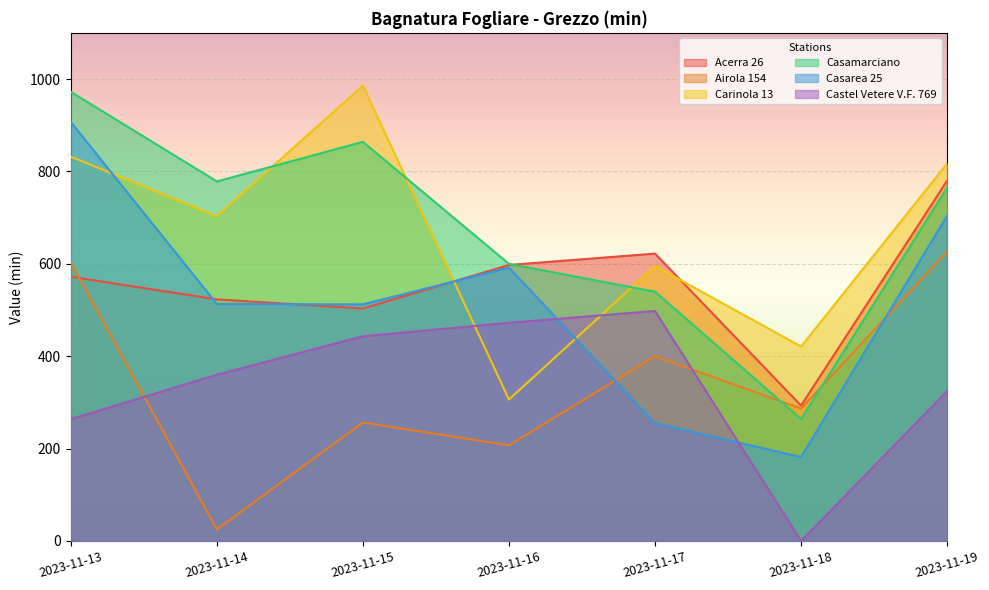

What is the value of the Acerra 26 point at the 7th from the left?

780.0